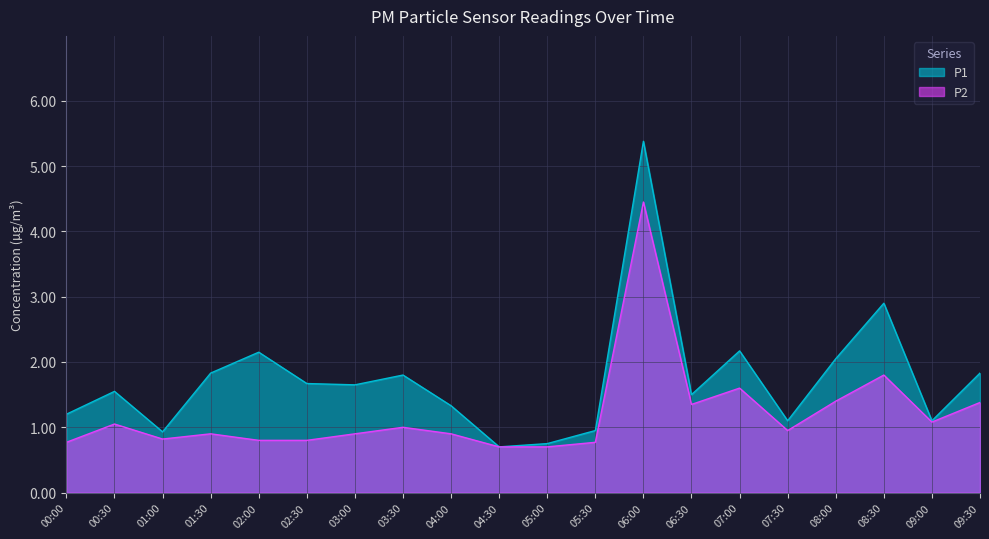

Reading left to right, what are all the values shown in this chart?

P1: 00:00=1.2	00:30=1.6	01:00=0.9	01:30=1.8	02:00=2.1	02:30=1.7	03:00=1.6	03:30=1.8	04:00=1.3	04:30=0.7	05:00=0.8	05:30=0.9	06:00=5.4	06:30=1.5	07:00=2.2	07:30=1.1	08:00=2.0	08:30=2.9	09:00=1.1	09:30=1.8
P2: 00:00=0.8	00:30=1.1	01:00=0.8	01:30=0.9	02:00=0.8	02:30=0.8	03:00=0.9	03:30=1.0	04:00=0.9	04:30=0.7	05:00=0.7	05:30=0.8	06:00=4.5	06:30=1.4	07:00=1.6	07:30=0.9	08:00=1.4	08:30=1.8	09:00=1.1	09:30=1.4